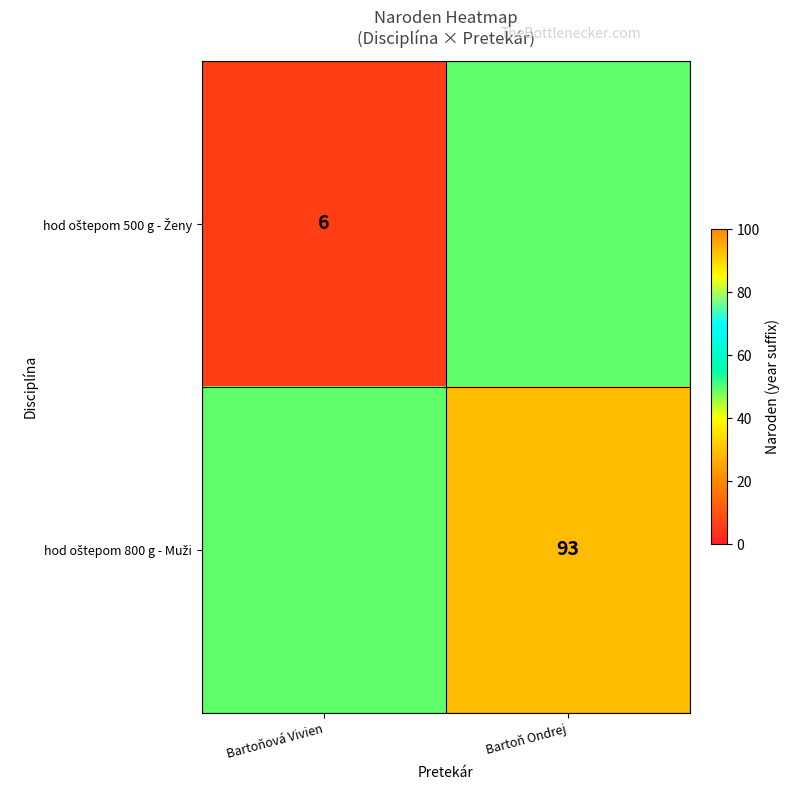

Where is hod oštepom 500 g - Ženy nearest to the value 27?

Bartoňová Vivien